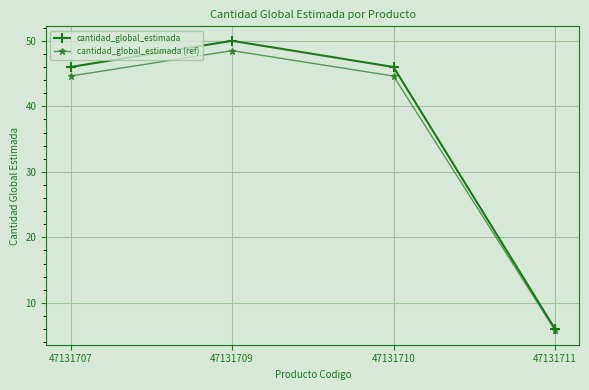

What are all the series names shown in the legend?

cantidad_global_estimada, cantidad_global_estimada (ref)